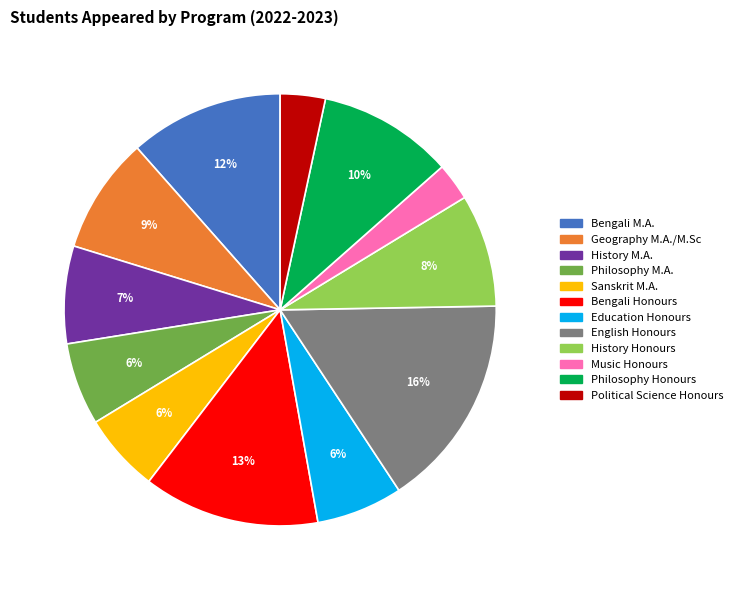

Which slice is the largest?

English Honours